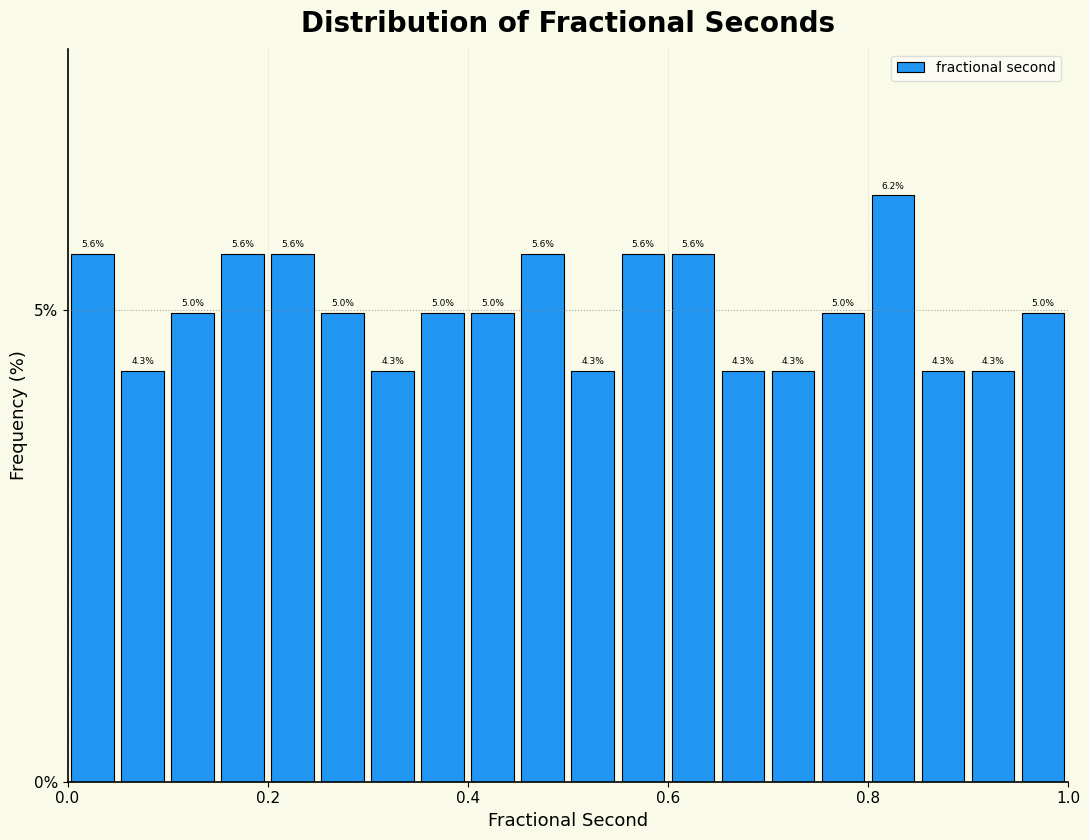

Read against the x-axis, roughly where is the centre of the tallest bar?

0.82